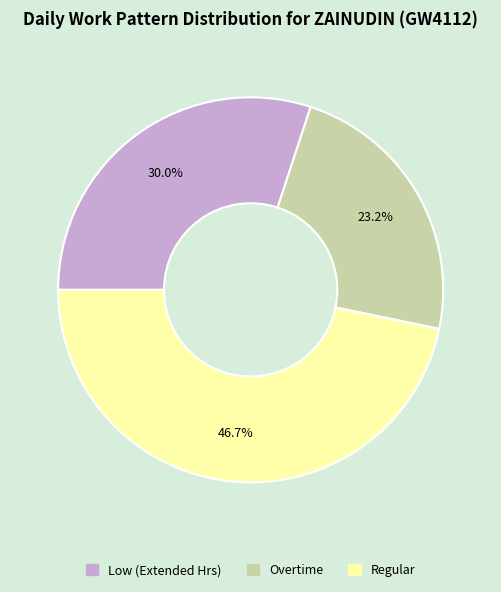

Is there a majority slice in this chart?

No